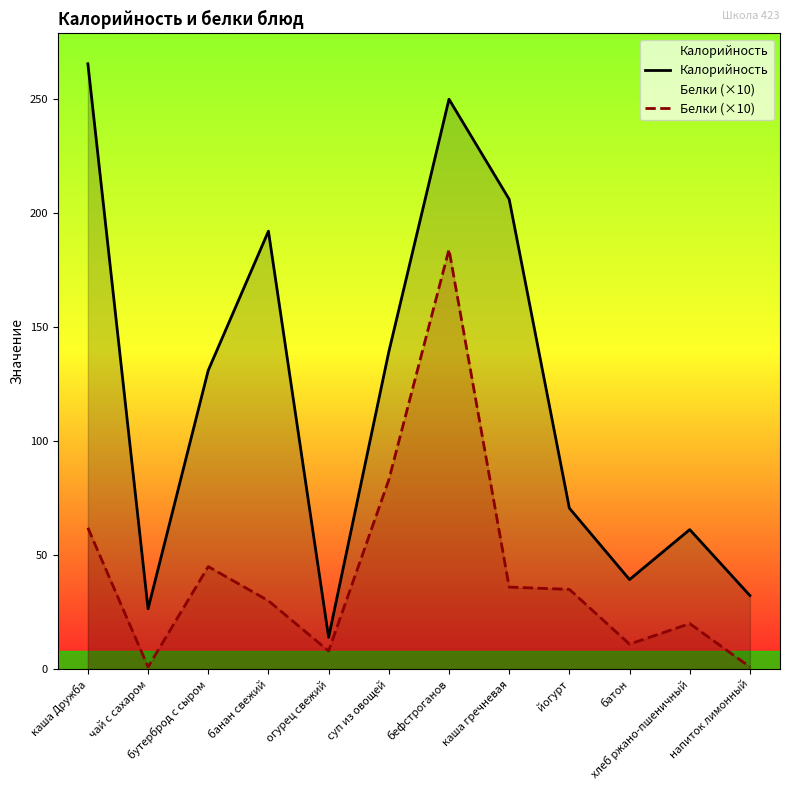

What value does the Белки (×10) series have at напиток лимонный?

1.0